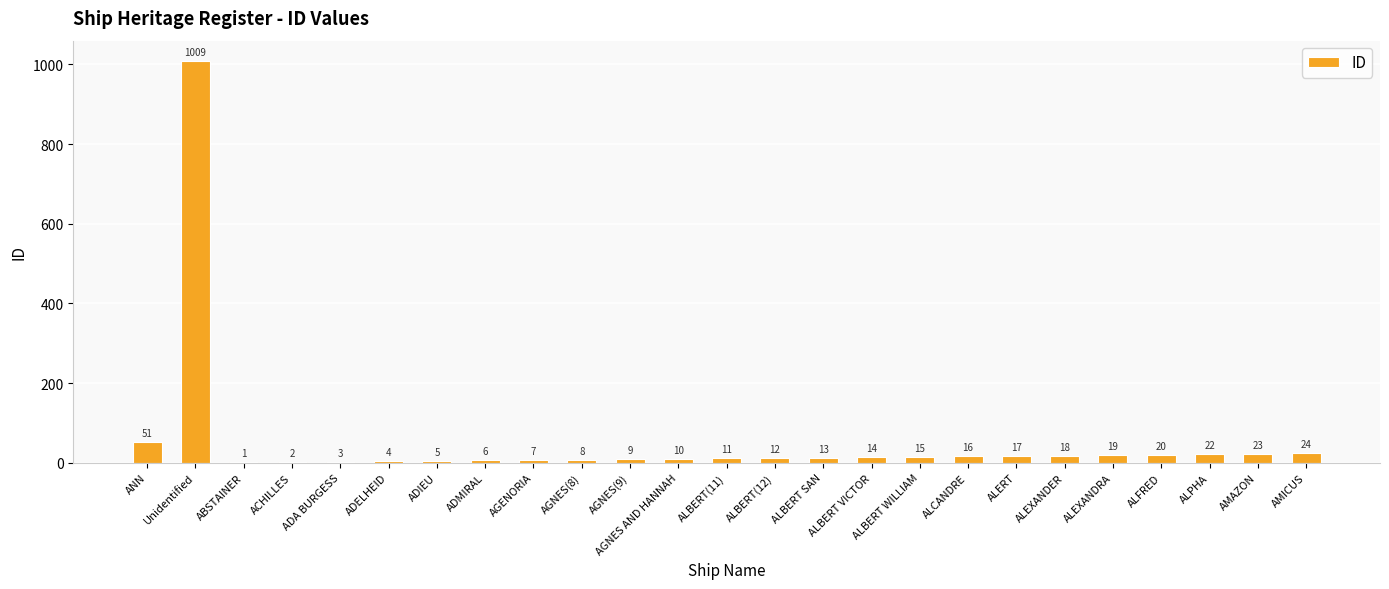

What is the change in value from ANN to ADELHEID?

-47